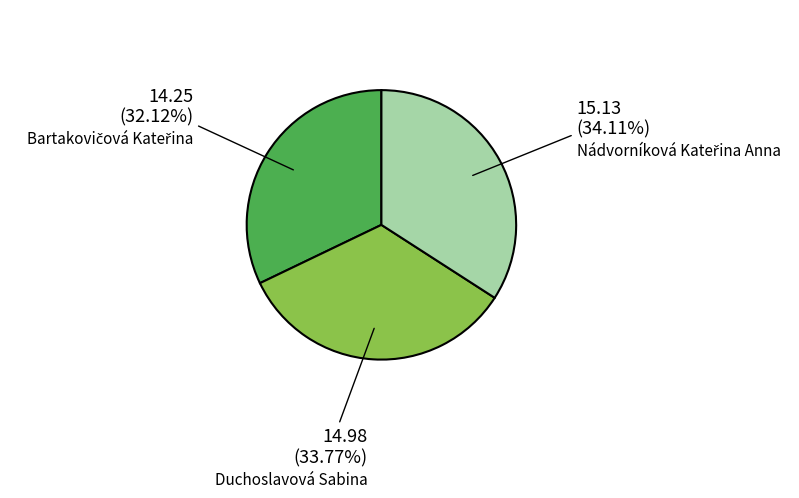

Is there a majority slice in this chart?

No